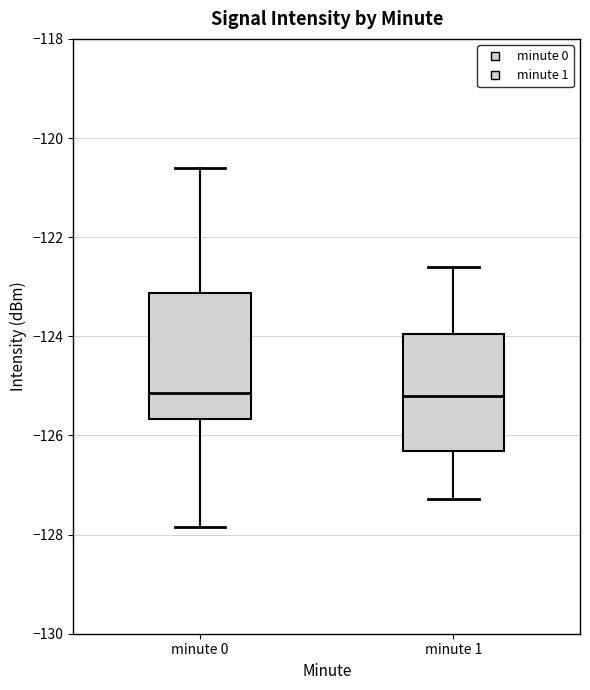

Where is the upper edge of the box for minute 1 on the y-axis? The values are not printed on the chart, so give them approximately, as read against the axis.

-124.0